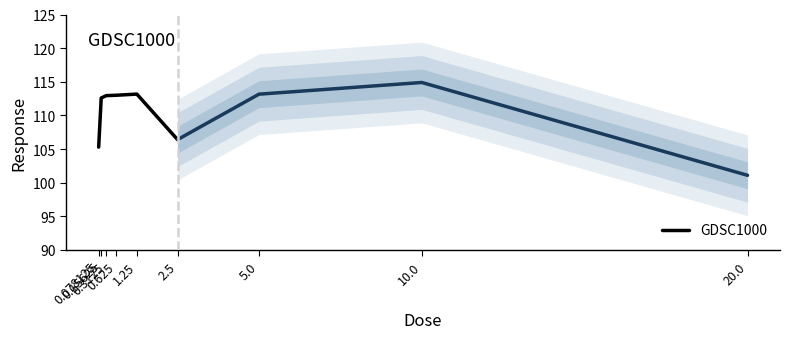

What is the average value?

110.6